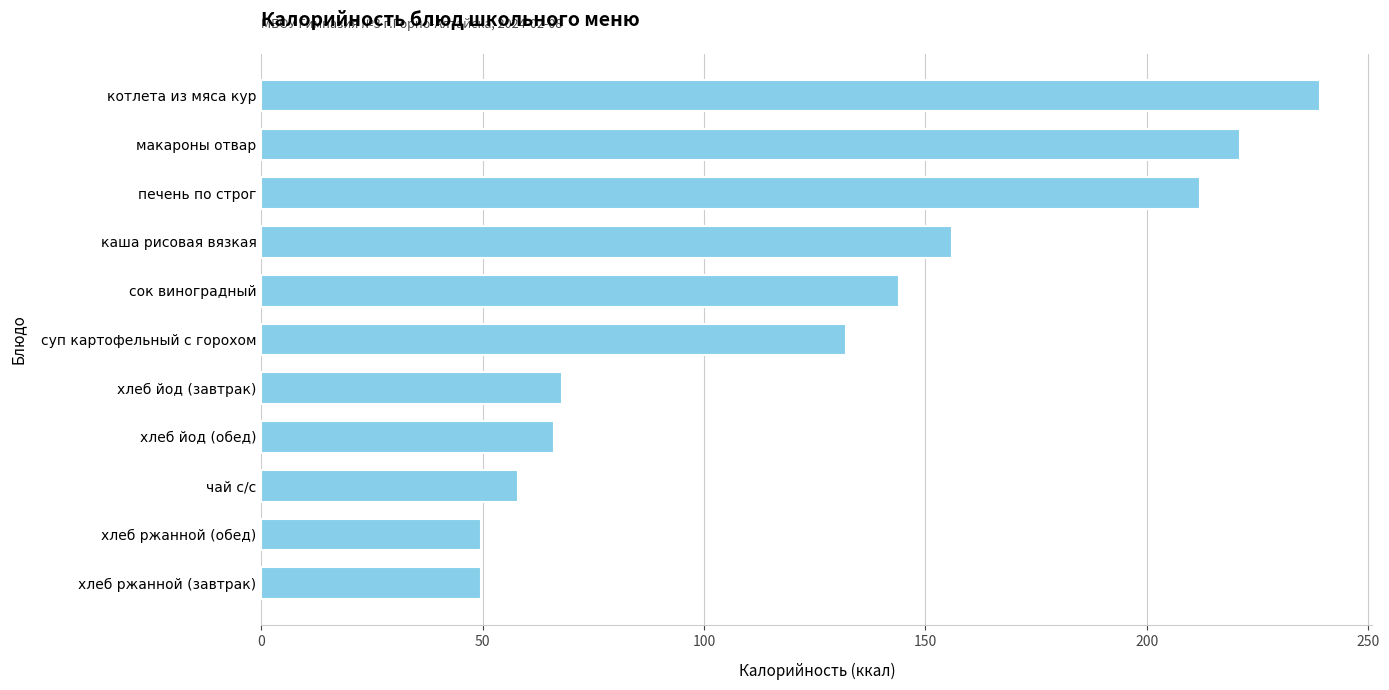

What is the sum of all values?

1395.2